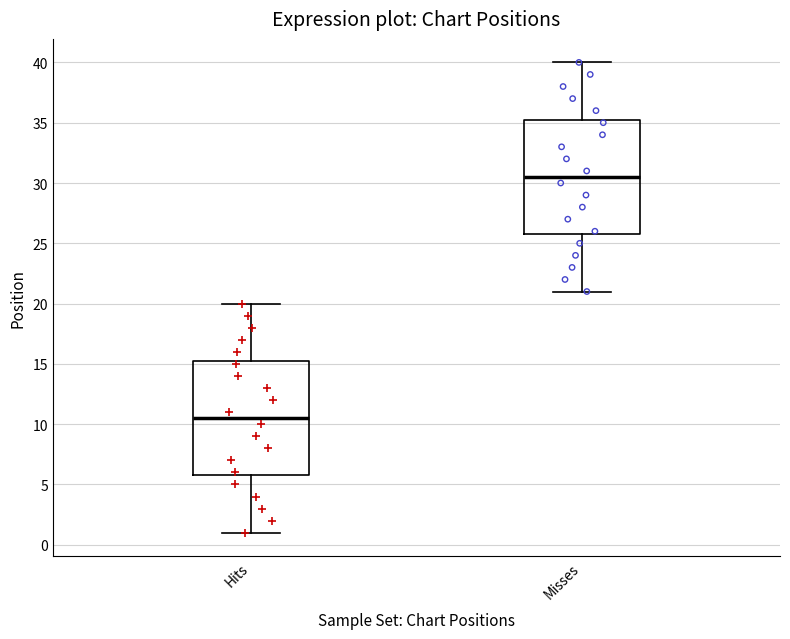

Which box has the lowest median line?

Hits